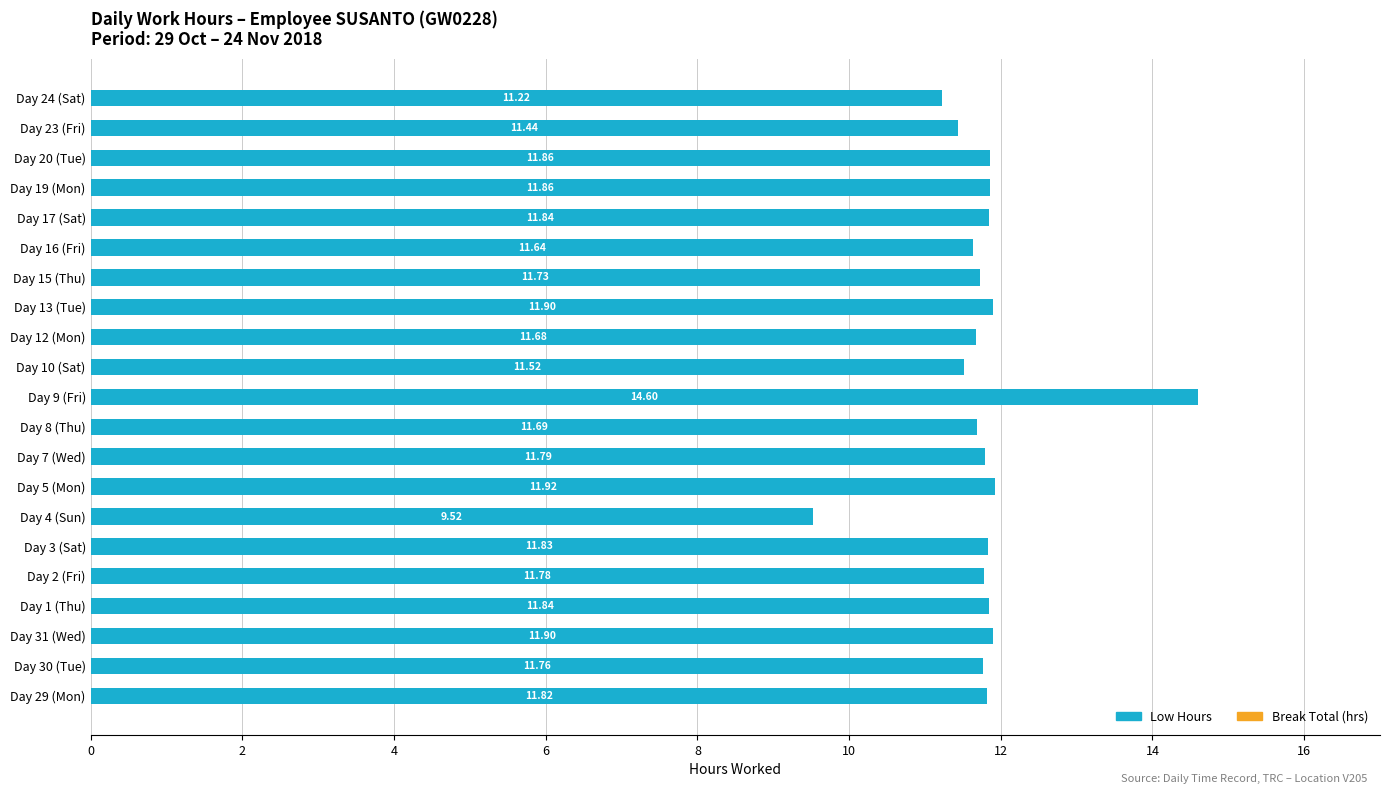

What is the sum of the values at Day 4 (Sun) and Day 16 (Fri)?

21.2